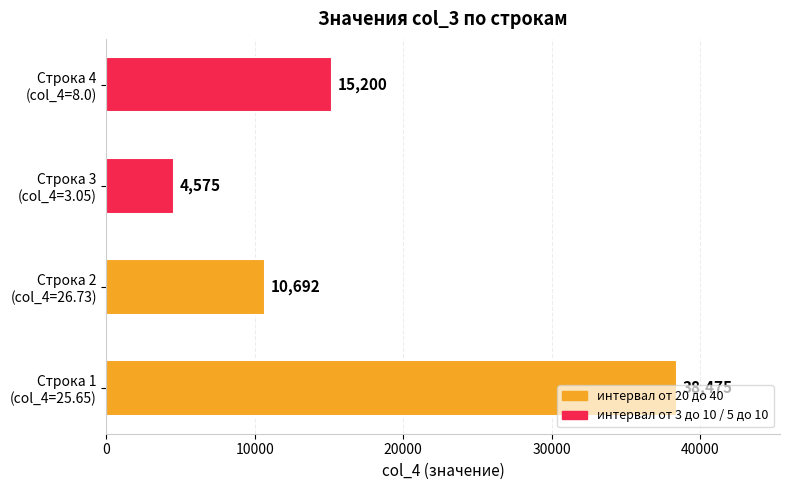

What is the difference between the second highest and second lowest values?

4508